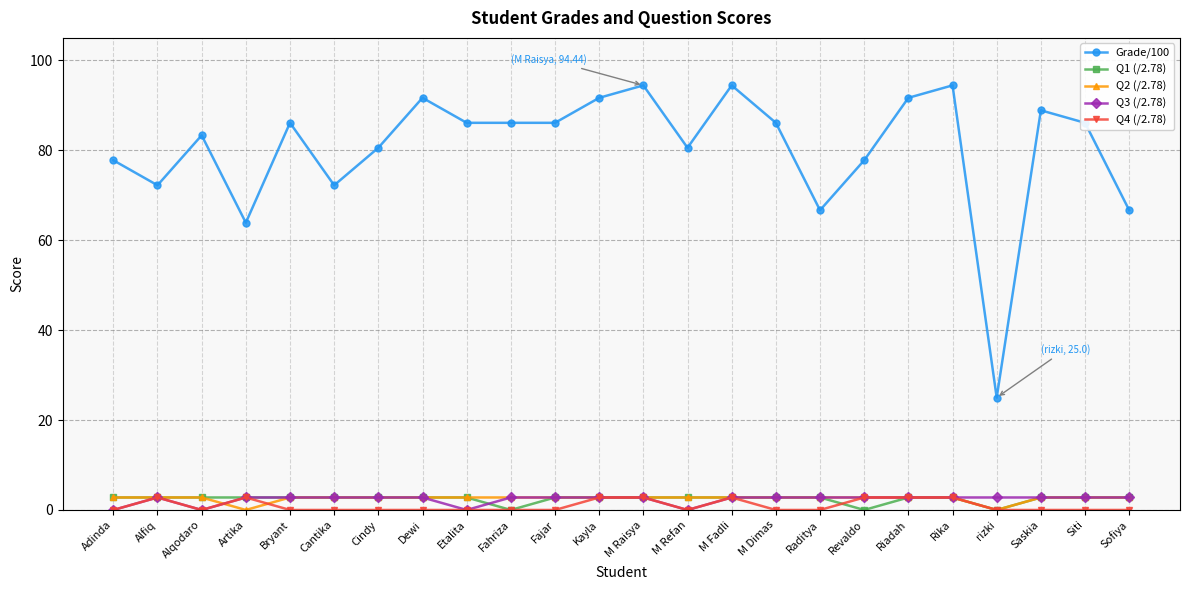

What position from the left is Kayla?

12